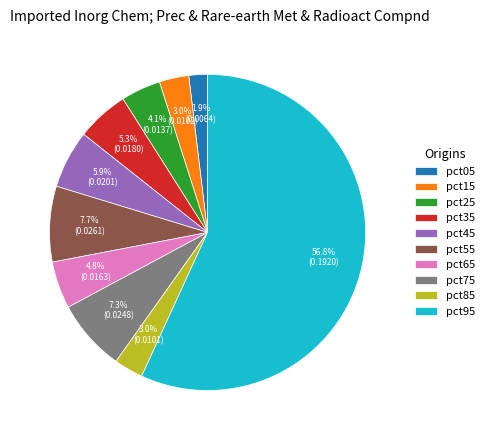

Do pct85 and pct45 together represent more than half of the pie?

No